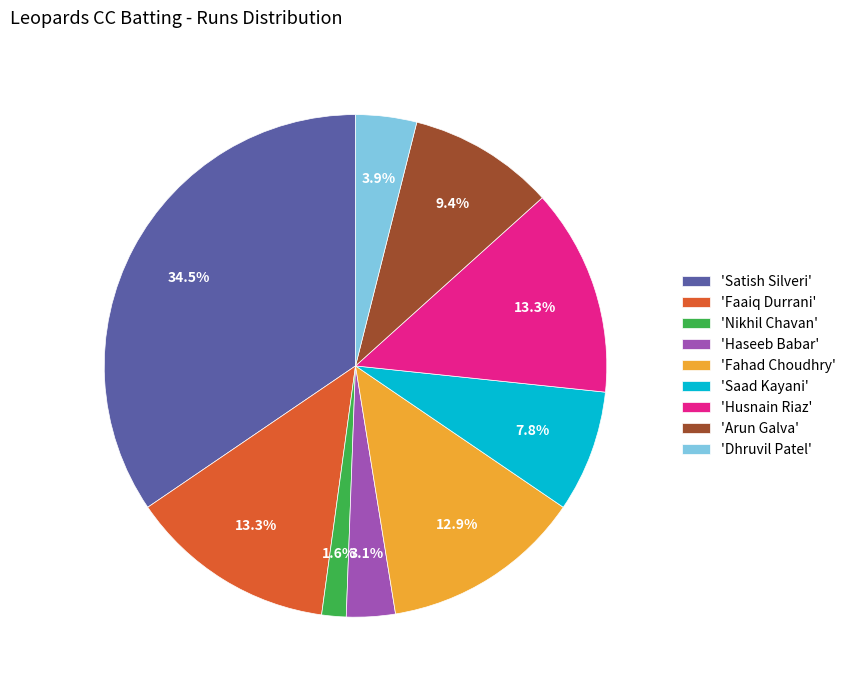

Does 'Dhruvil Patel' represent more than half of the total?

No